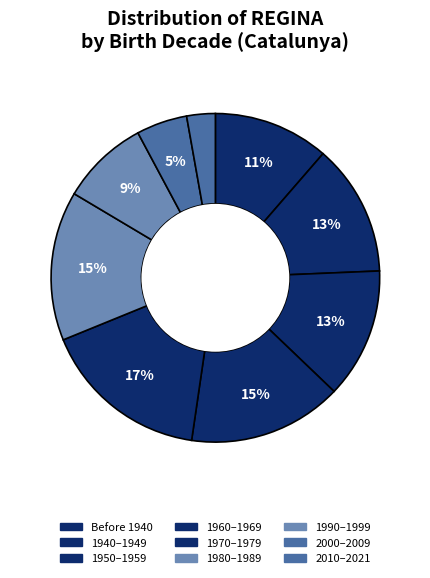

How many slices are in this pie chart?

9